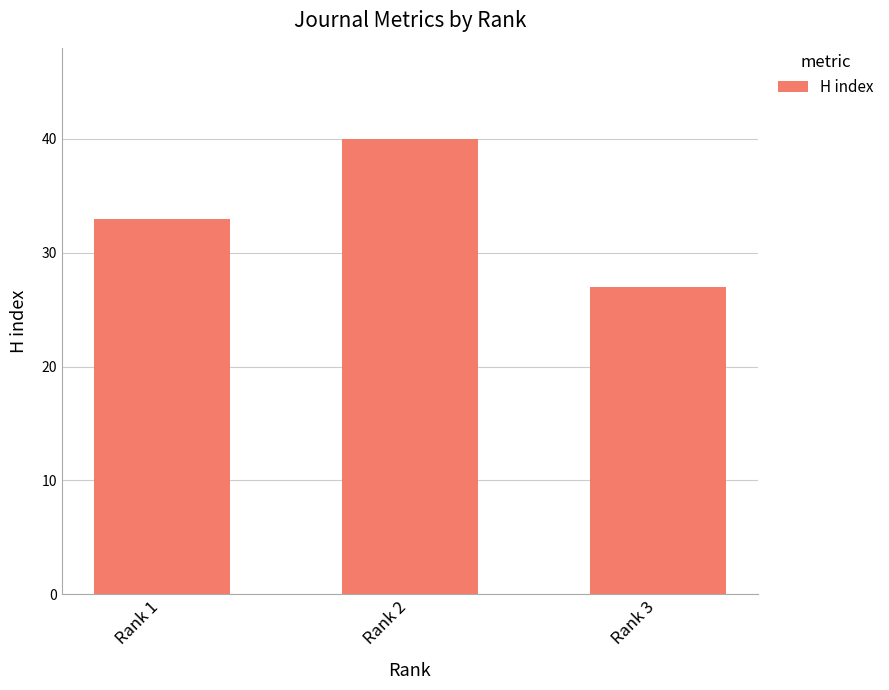

Reading left to right, list all the values displayed in this chart.

33	40	27